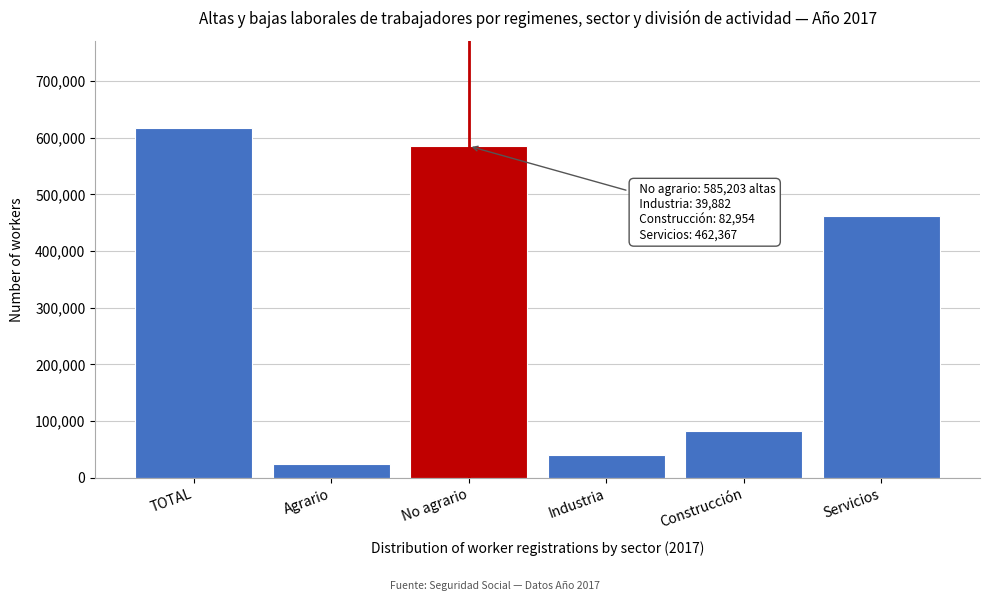

Reading right to left, what are all the values shown in this chart?

Servicios=462367	Construcción=82954	Industria=39882	No agrario=585203	Agrario=23974	TOTAL=616880